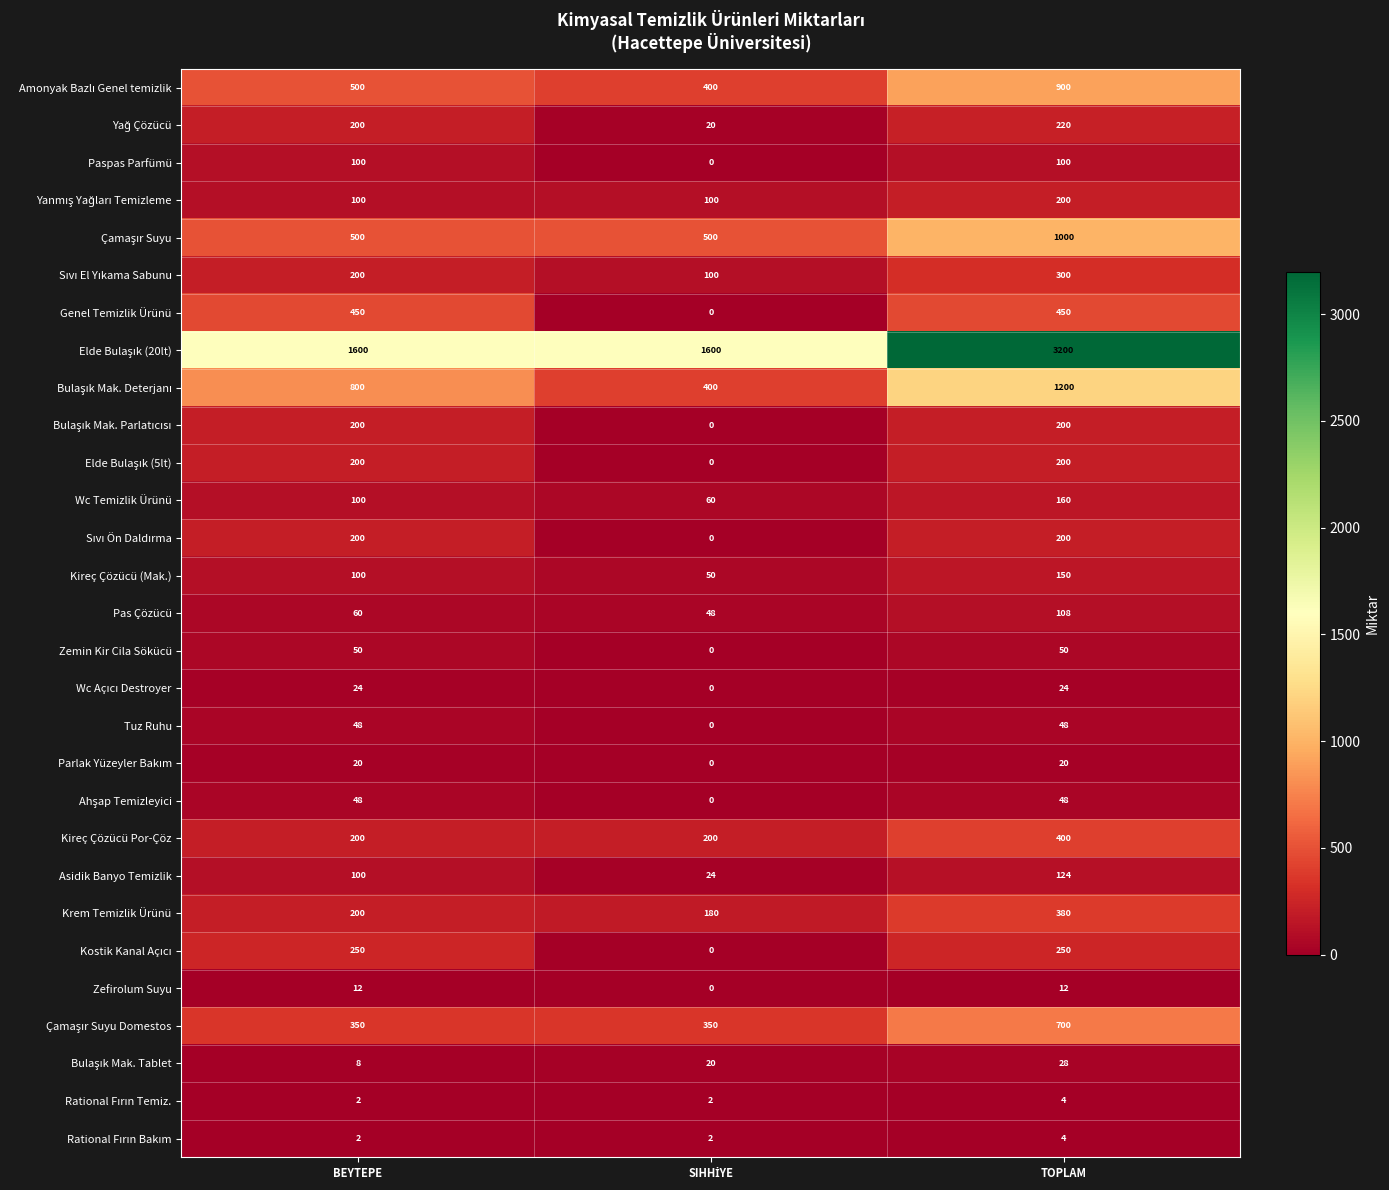

What is the sum of all Kireç Çözücü (Mak.) values?

300